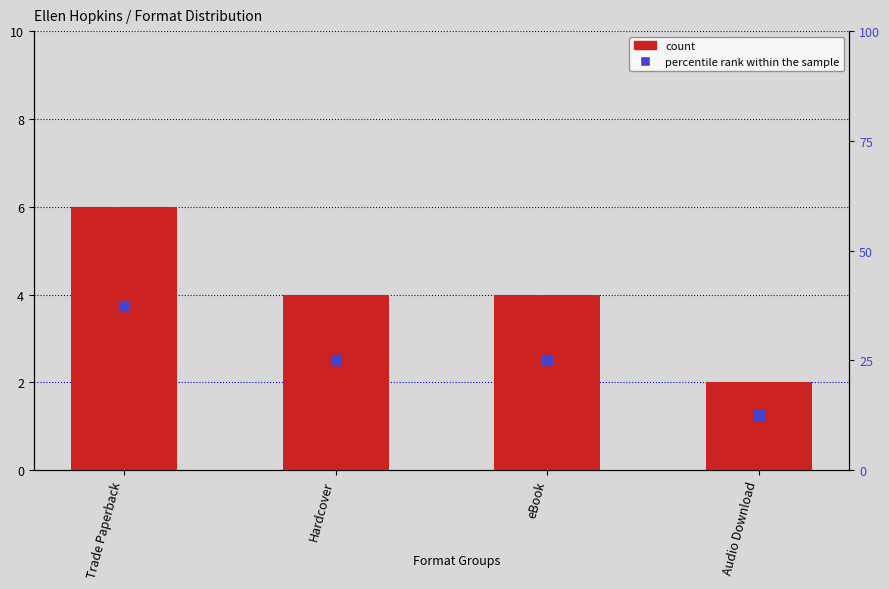

Which series changed the most between Trade Paperback and eBook?

percentile rank within the sample